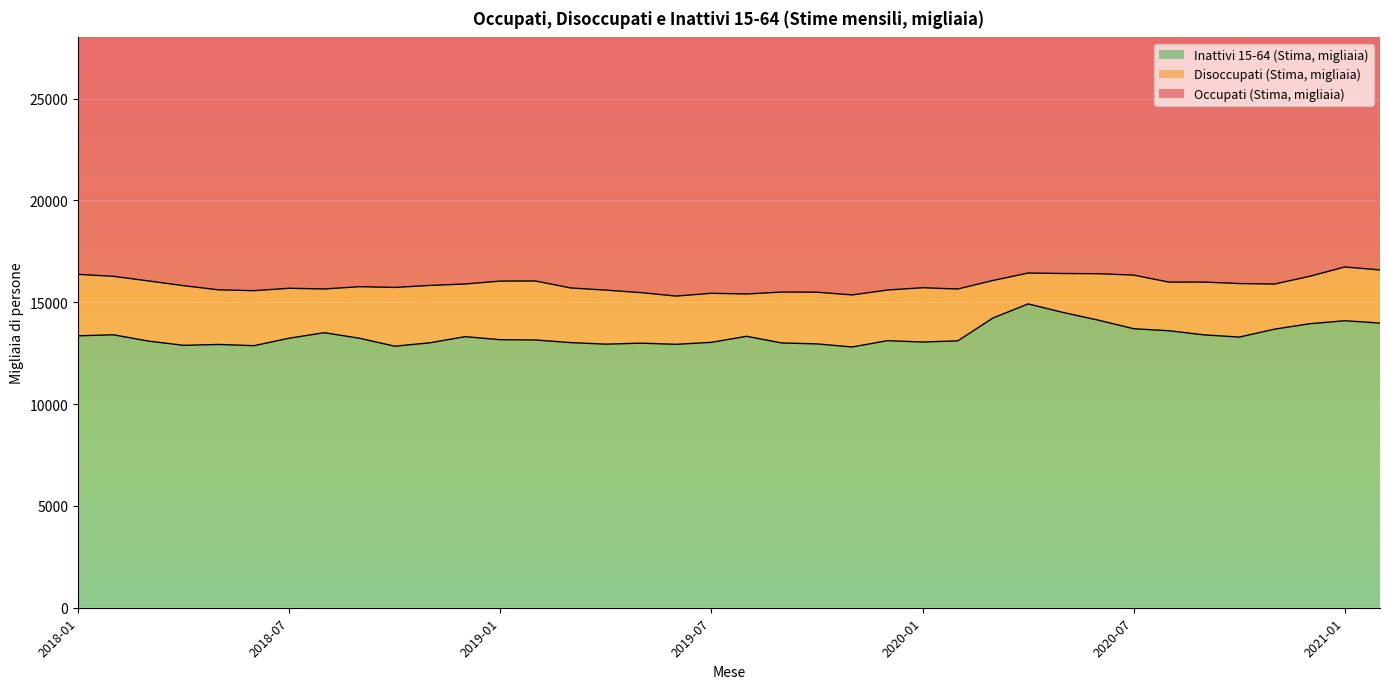

Count the number of data series in this chart.

3